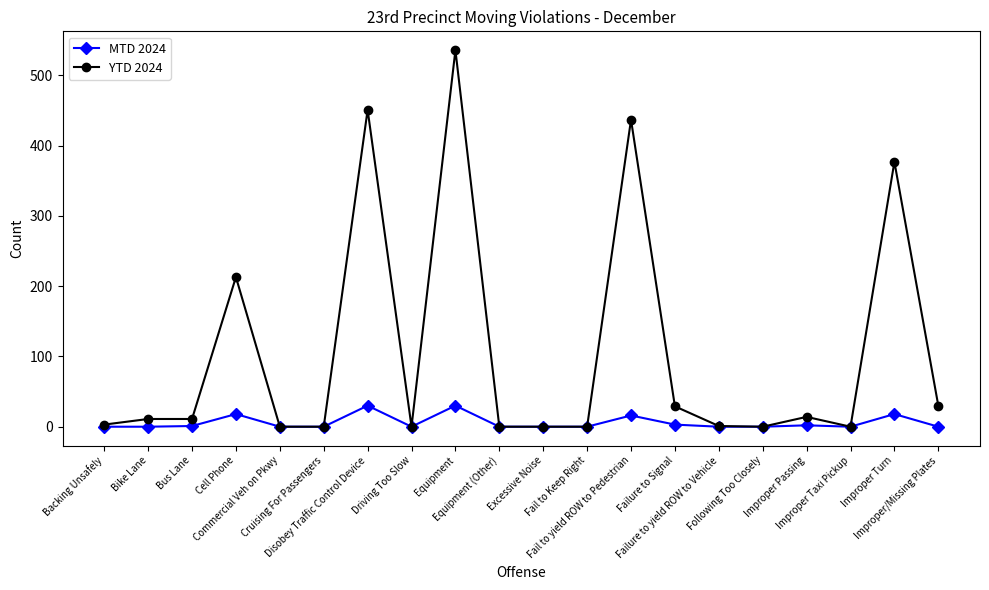

What position from the right is Backing Unsafely?

20